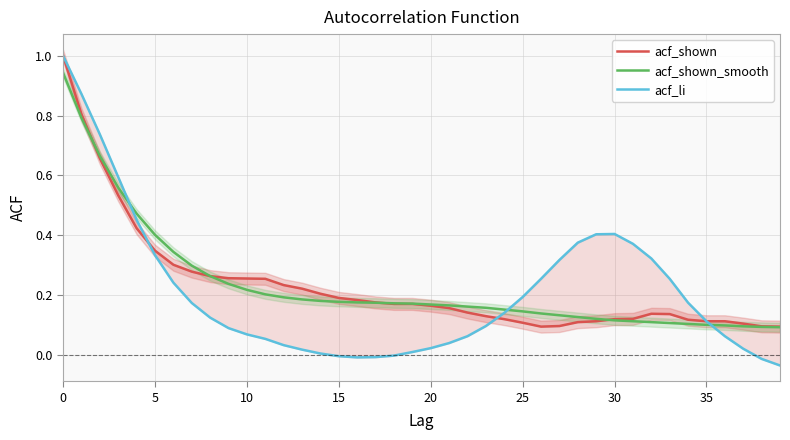

What is the maximum value for acf_shown?

1.0